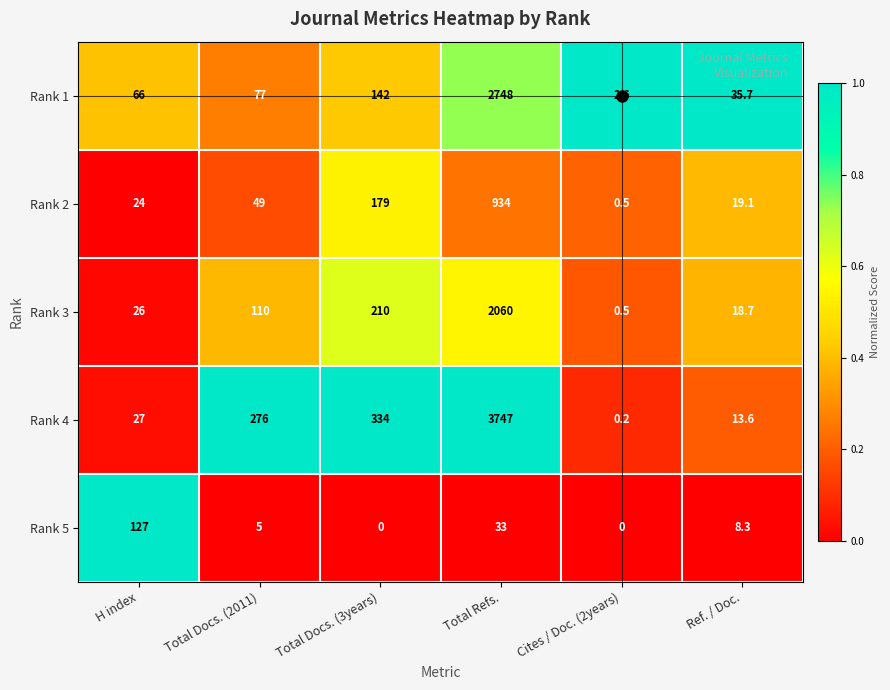

What is the total value across all series at Total Docs. (2011)?

517.0